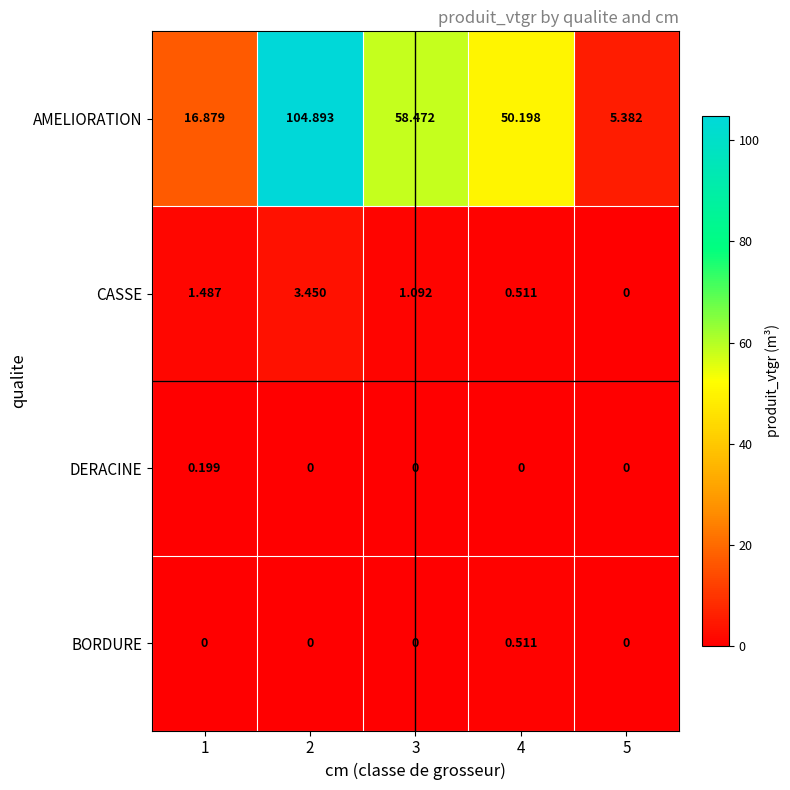

Rank the series by their maximum value, from lowest to highest.

DERACINE, BORDURE, CASSE, AMELIORATION